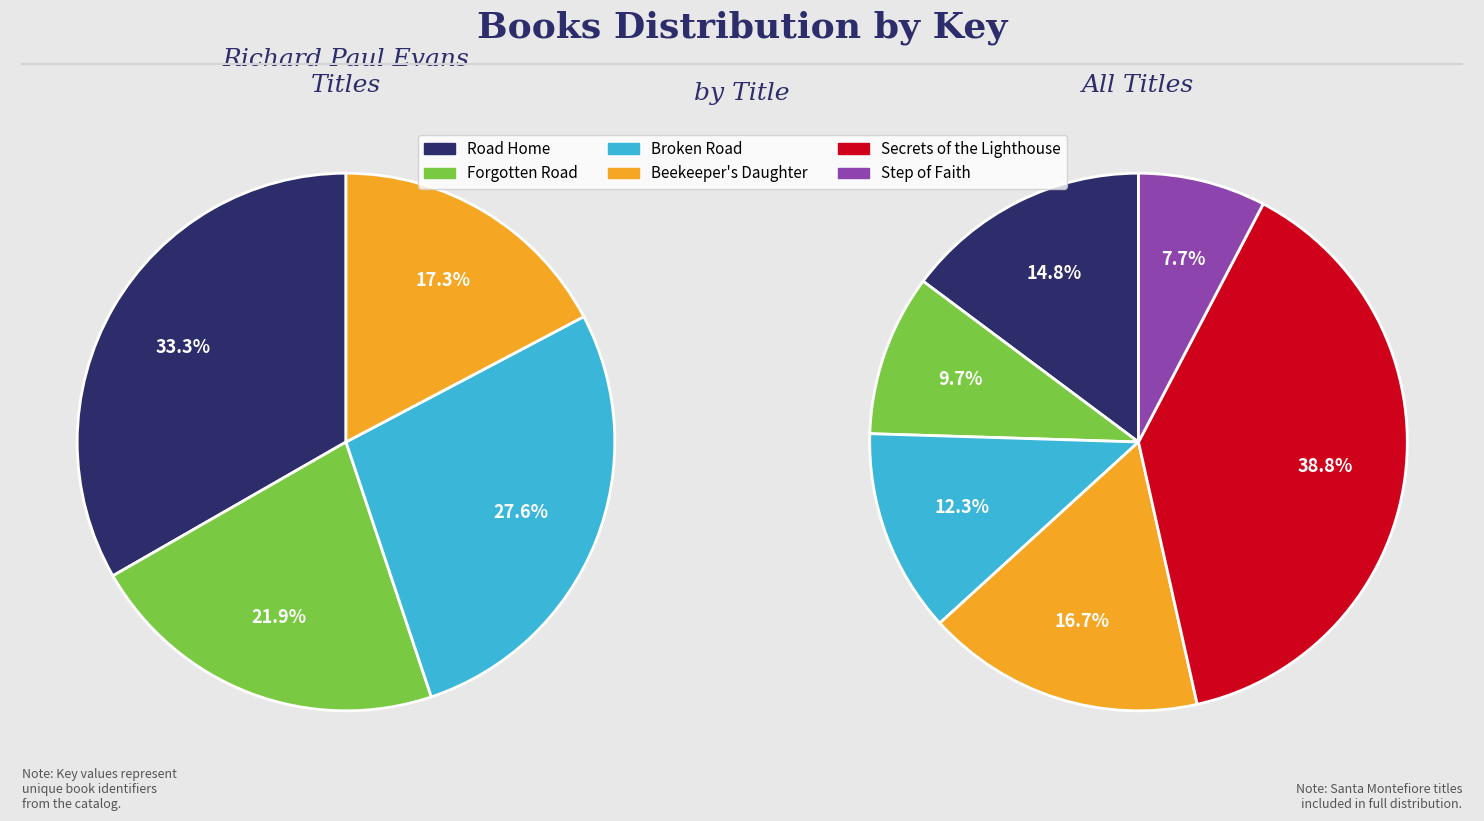

Which category has the biggest portion of the pie?

Secrets of the Lighthouse